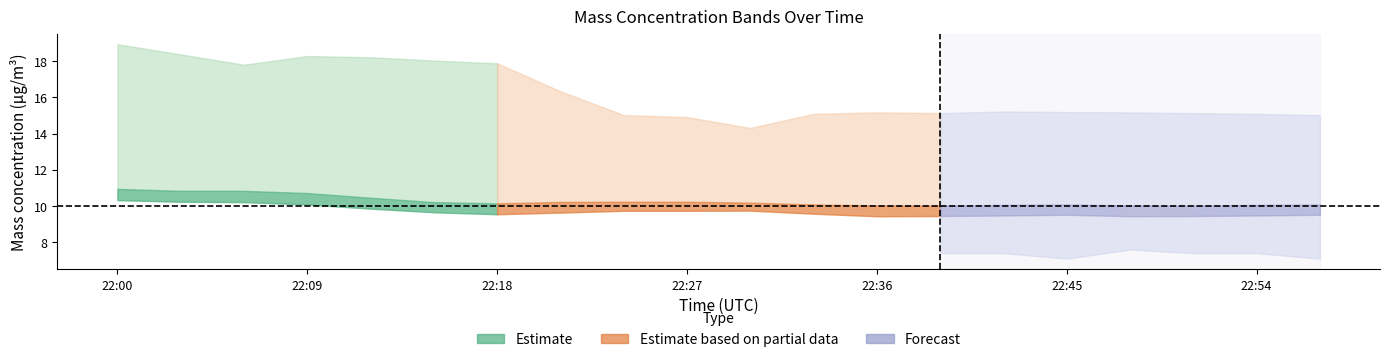

Reading left to right, extract all data points from this chart.

X0_M11_upper: 18.9	18.4	17.8	18.3	18.2	18.0	17.9	16.3	15.0	14.9	14.3	15.1	15.2	15.1	15.2	15.2	15.2	15.1	15.1	15.0
X0_M11_lower: 10.3	10.2	10.2	10.1	9.9	9.7	9.6	9.6	9.7	9.7	9.8	9.6	9.4	9.4	9.5	9.5	9.4	9.4	9.5	9.5
X1_M11_upper: 10.3	10.2	10.2	10.1	9.9	9.7	9.6	9.6	9.7	9.7	9.8	9.6	9.4	9.4	9.5	9.5	9.4	9.4	9.5	9.5
X1_M11_lower: 10.9	10.8	10.8	10.7	10.5	10.2	10.2	10.2	10.2	10.2	10.2	10.1	10.0	10.0	10.1	10.1	10.0	10.0	10.1	10.1
X2_M11_upper: 10.9	10.8	10.8	10.7	10.5	10.2	10.2	10.2	10.2	10.2	10.2	10.1	10.0	10.0	10.1	10.1	10.0	10.0	10.1	10.1
X2_M11_lower: 7.8	7.2	7.2	7.1	7.2	7.3	7.4	7.2	7.4	7.0	7.2	7.2	7.6	7.4	7.4	7.1	7.6	7.4	7.4	7.1